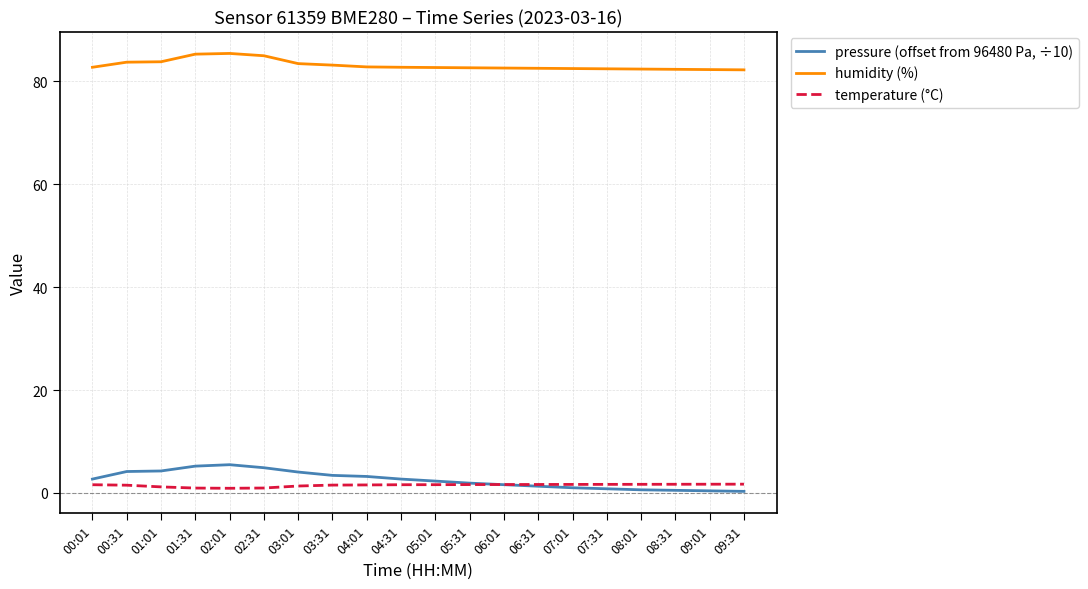

True or false: pressure (offset from 96480 Pa, ÷10) has a value of 2.7 at 04:31.

True